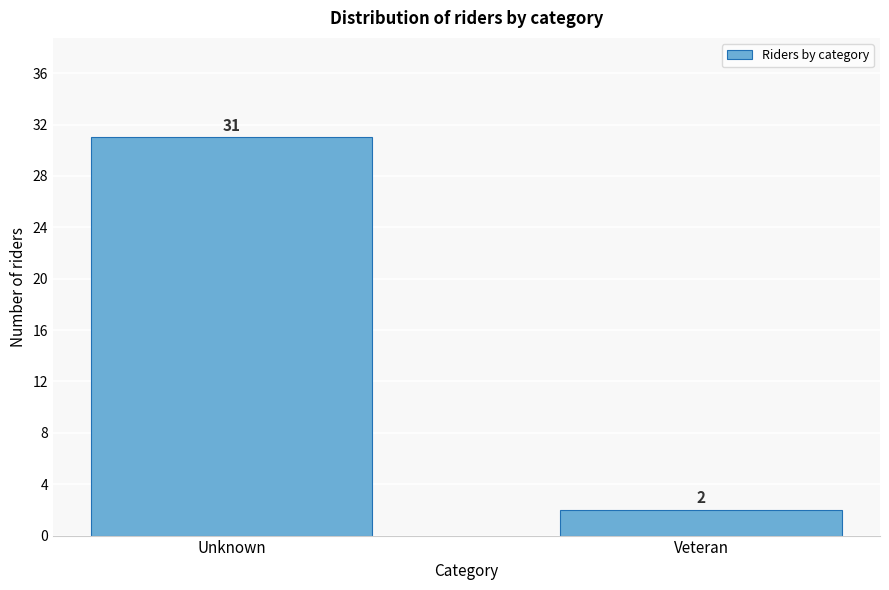

Reading left to right, what are all the values shown in this chart?

Unknown=31	Veteran=2